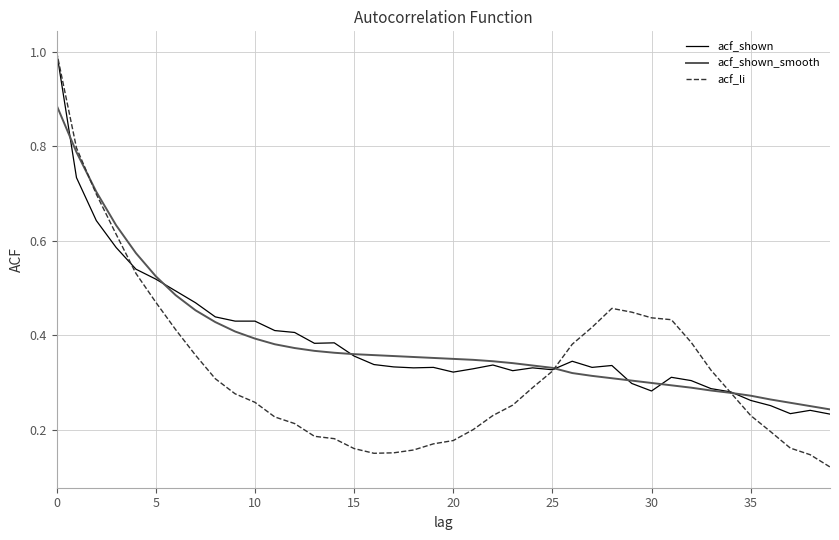

Which series ends up on top after the final intersection of acf_li and acf_shown?

acf_shown